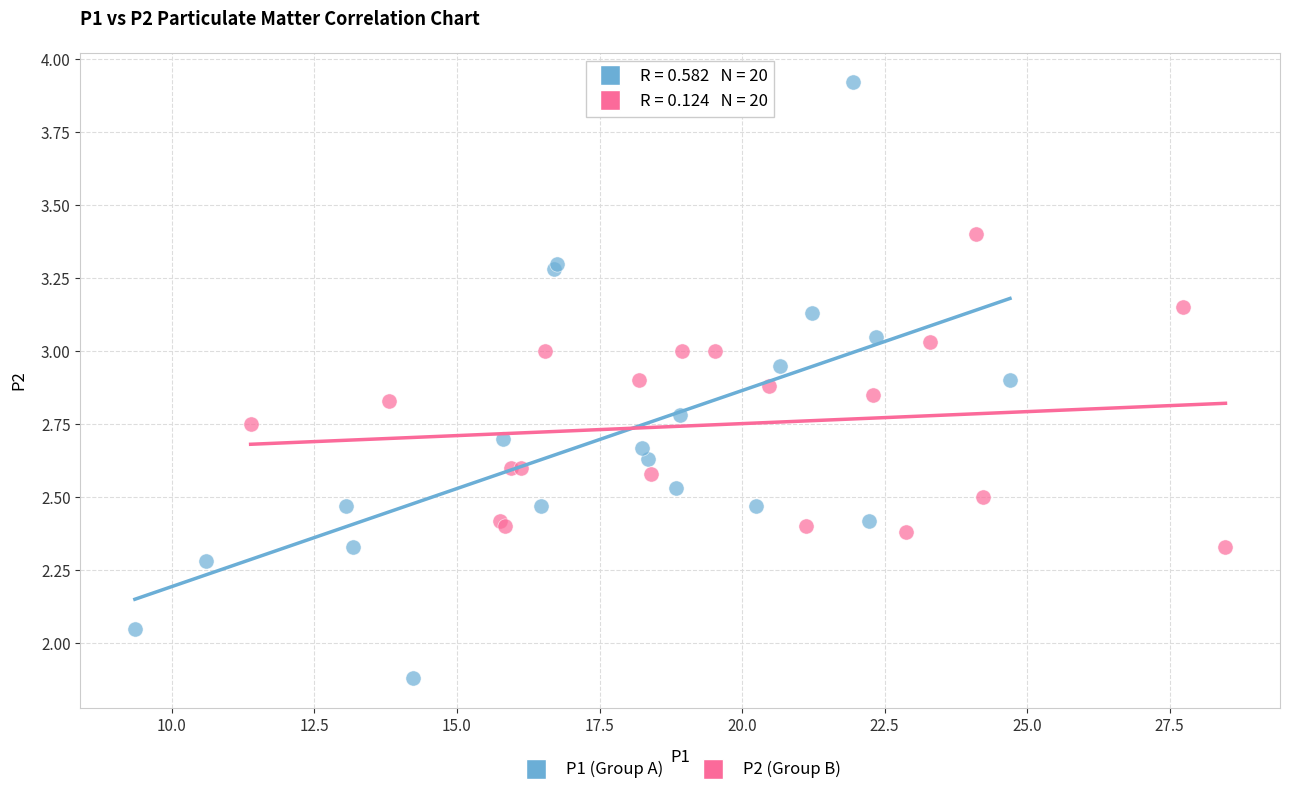

Which series has the largest Y range (max minus min)?

P1 (Group A)